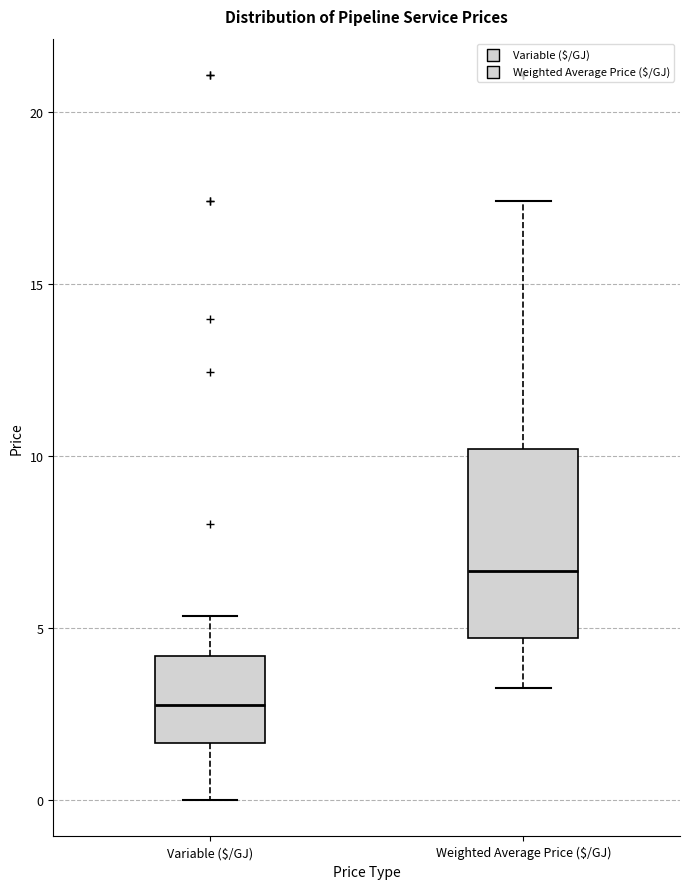

Which box has the lowest median line?

Variable ($/GJ)